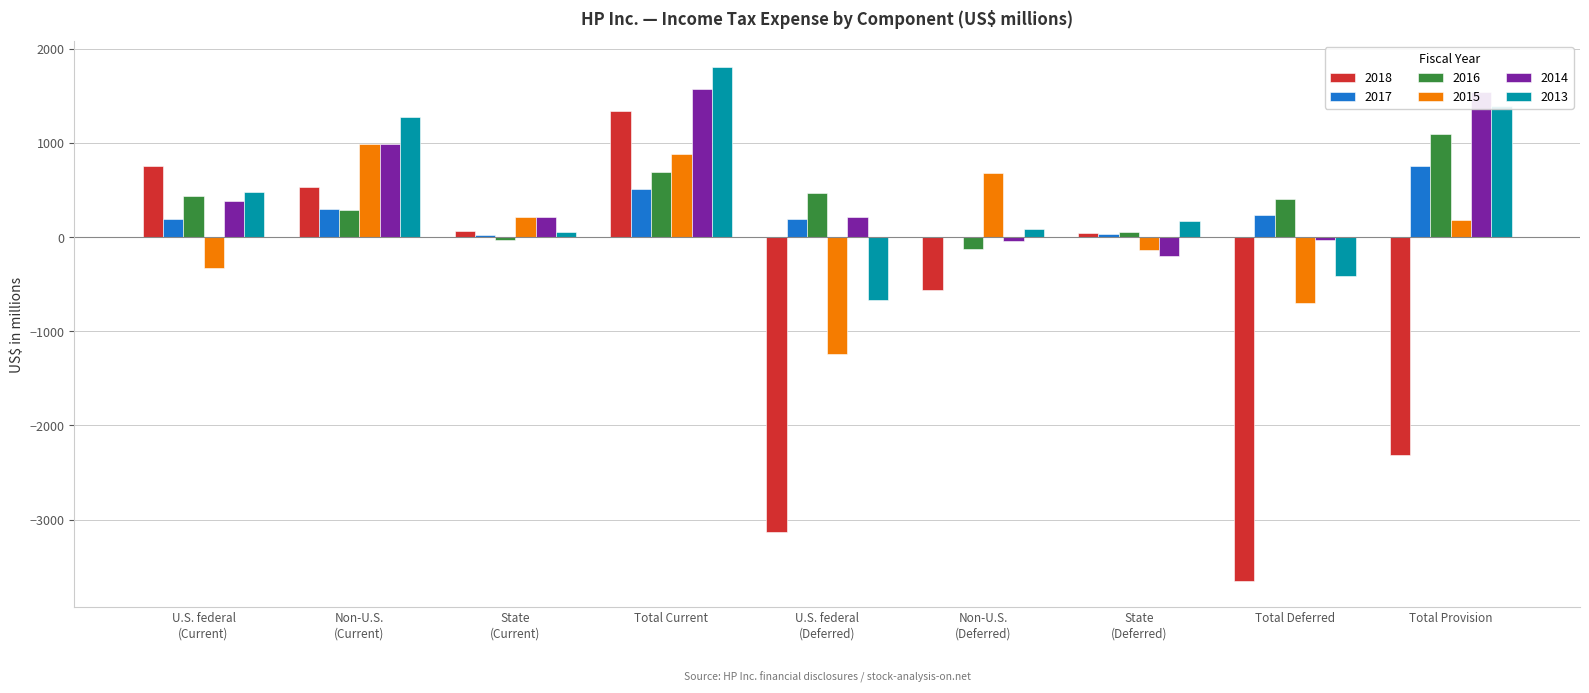

The 2017 series shows 750 at Total Provision. True or false?

True